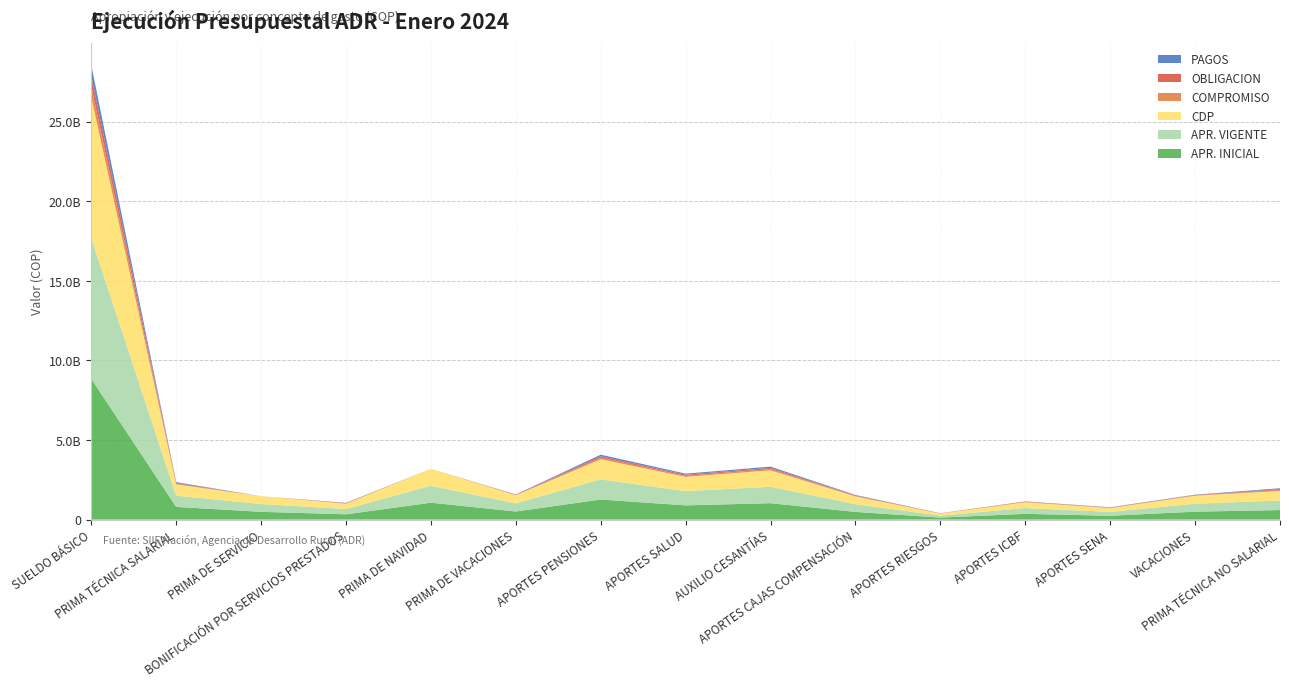

Reading left to right, extract all data points from this chart.

APR. INICIAL: 8845502000	798562000	489777000	333127000	1062883000	510184000	1264046000	895366000	1031859000	485234000	126646000	363925000	242617000	500371000	600000000
APR. VIGENTE: 8845502000	708562000	489777000	333127000	1062883000	510184000	1264046000	895366000	1031859000	485234000	126646000	363925000	242617000	500371000	600000000
CDP: 8845502000	708562000	489777000	333127000	1062883000	510184000	1264046000	895366000	1031859000	485234000	126646000	363925000	242617000	500371000	600000000
COMPROMISO: 669361341	46672720	0	17602115	0	16380436	95715371	67800771	77723089	31351800	6693100	23515000	15678300	21412007	57530358
OBLIGACION: 669361341	46672720	0	17602115	0	16380436	95715371	67800771	77723089	31351800	6693100	23515000	15678300	21412007	57530358
PAGOS: 669361341	46672720	0	17602115	0	16380436	95715371	67800771	77723089	31351800	6693100	6252976	15678300	21412007	57530358